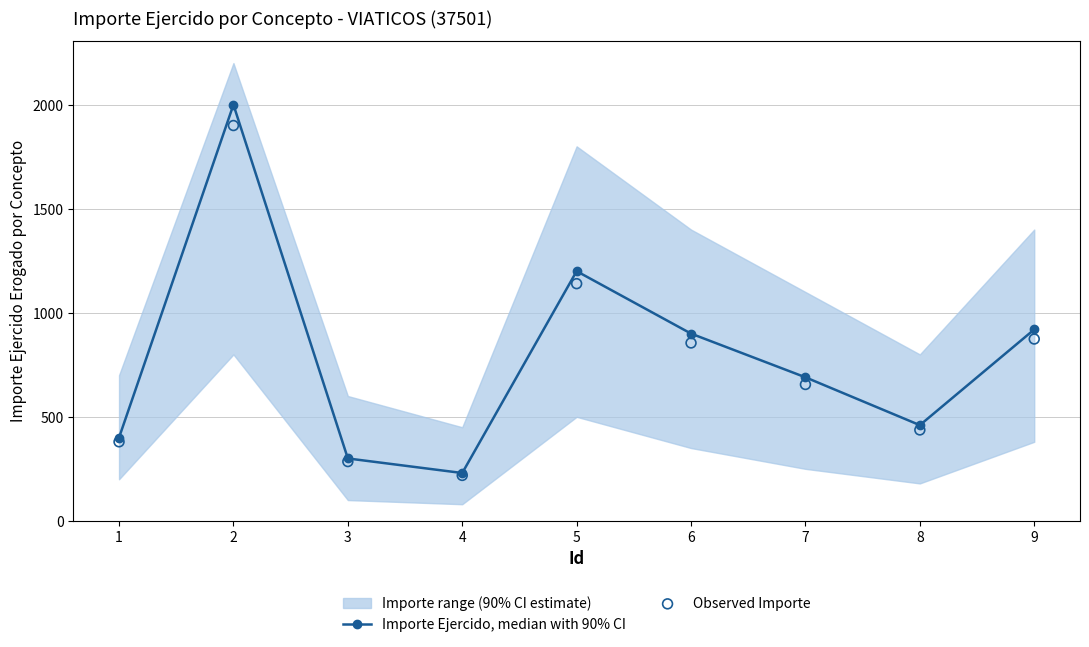

True or false: Importe Ejercido, median with 90% CI has more than 0 points higher than both neighbors.

True